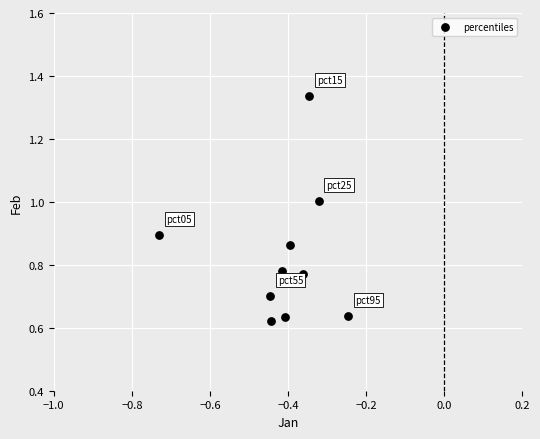

What is the range of Y values (max minus min)?

0.7